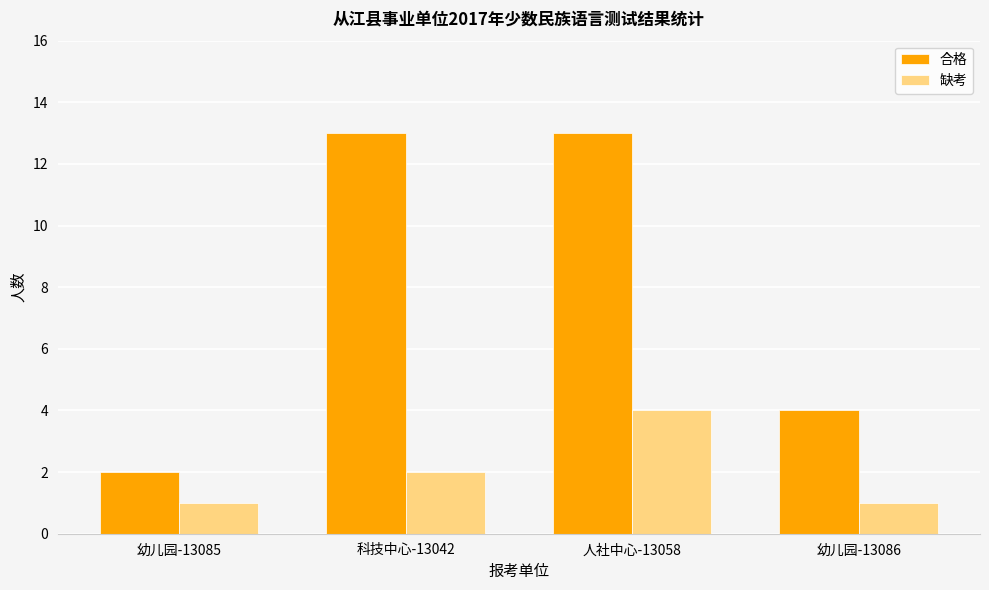

At which label does 缺考 reach its peak?

人社中心-13058